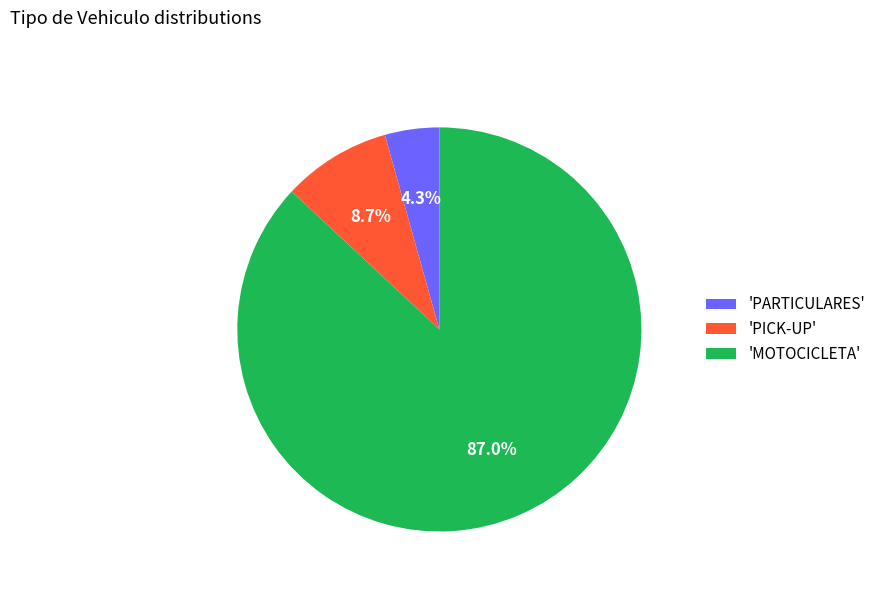

Which slice is the smallest?

'PARTICULARES'